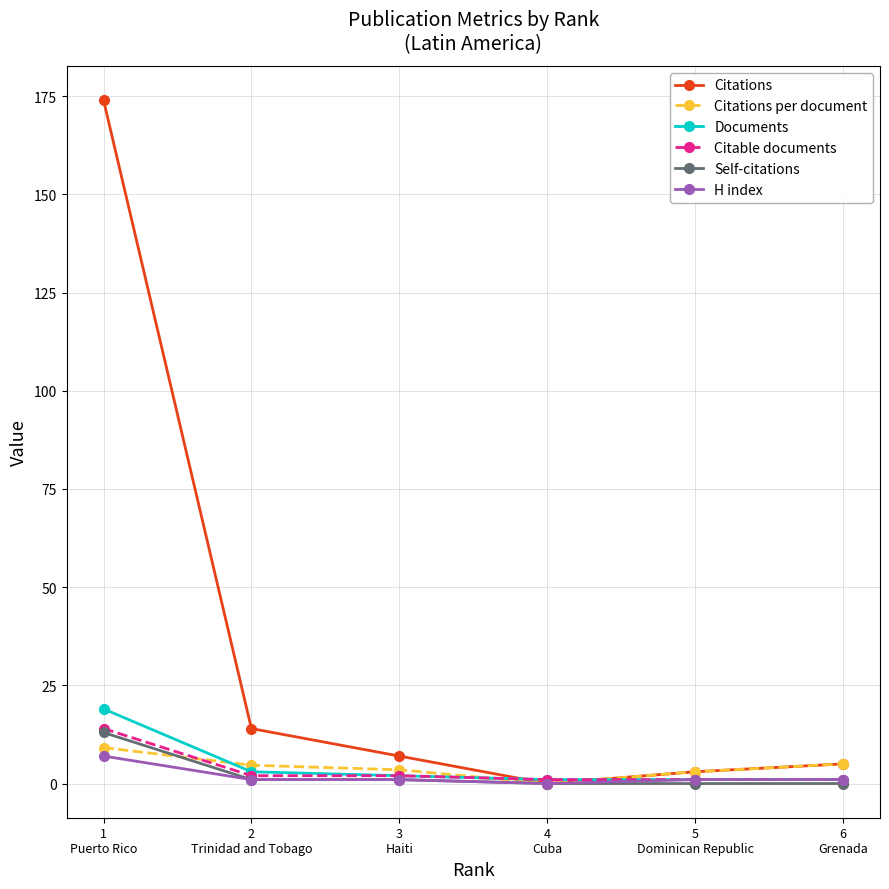

What is the value of the H index point at the 1st from the left?

7.0